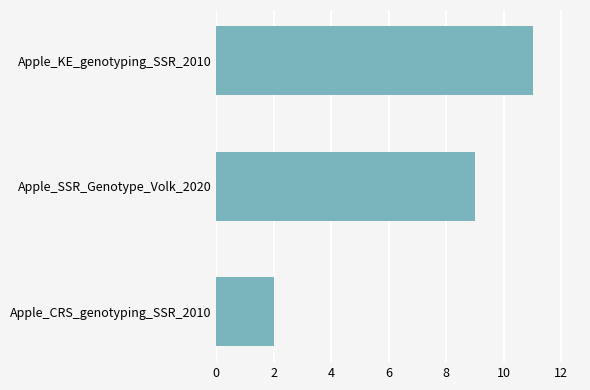

The chart shows a value of 5 at Apple_SSR_Genotype_Volk_2020. True or false?

False